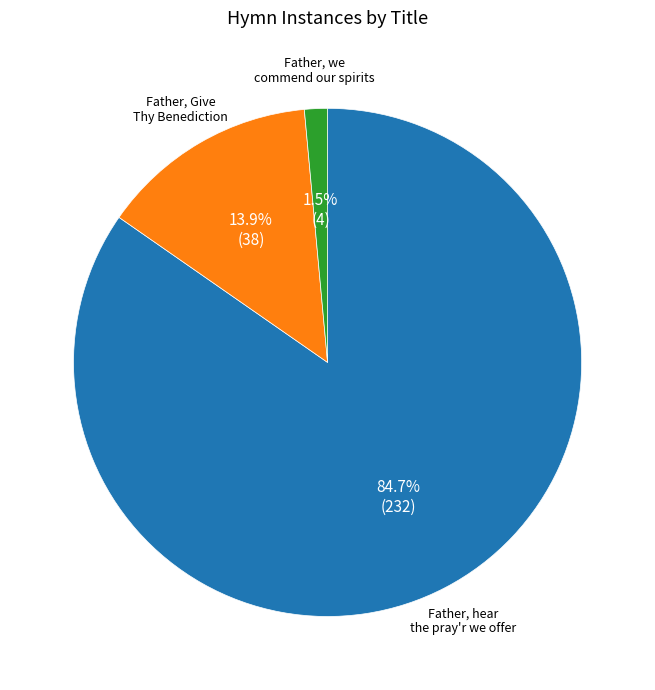

Is there a majority slice in this chart?

Yes